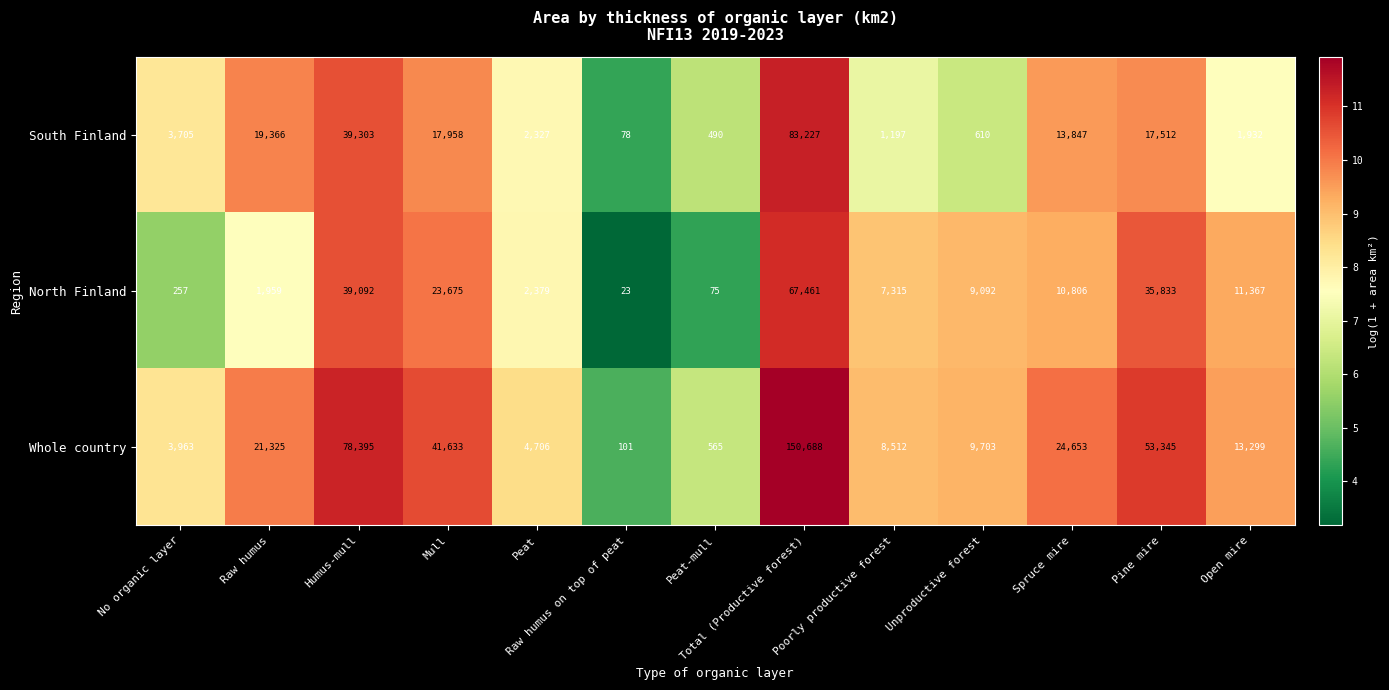

What is the difference between the maximum and minimum values in the Whole country series?

150587